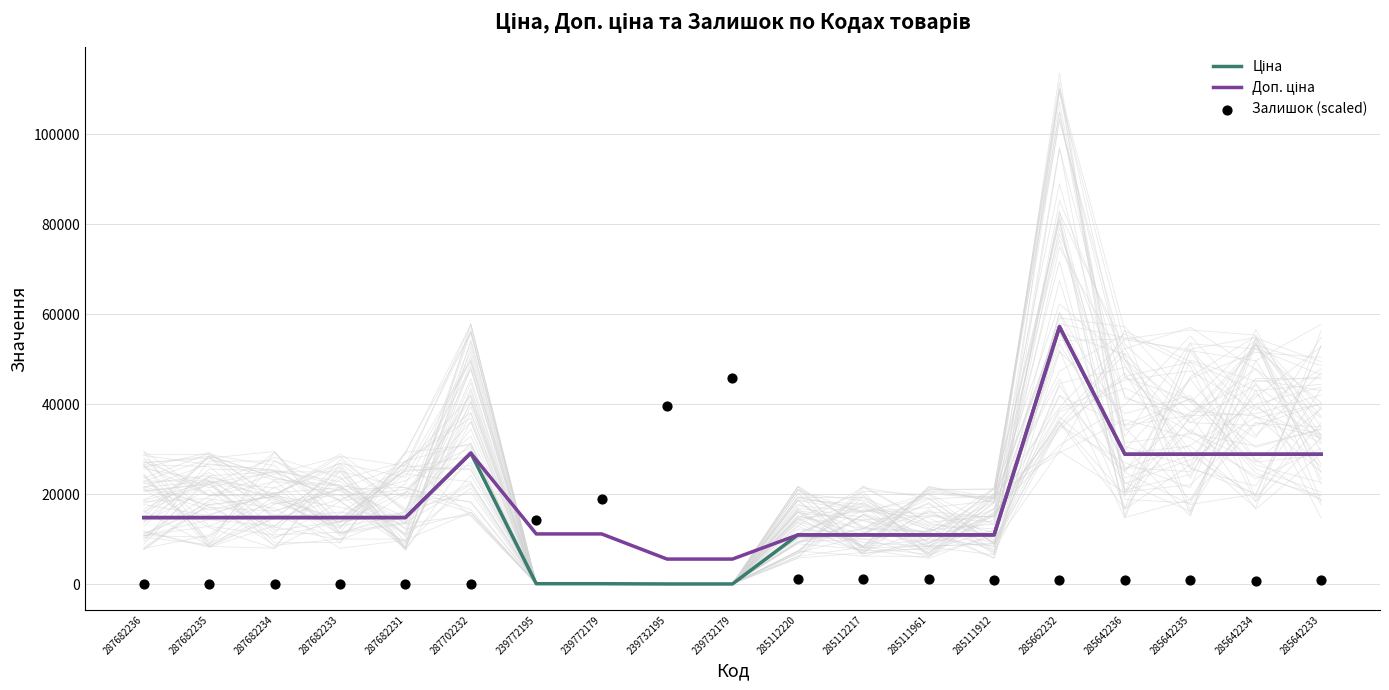

At how many categories does at least one series exceed 42444?

2